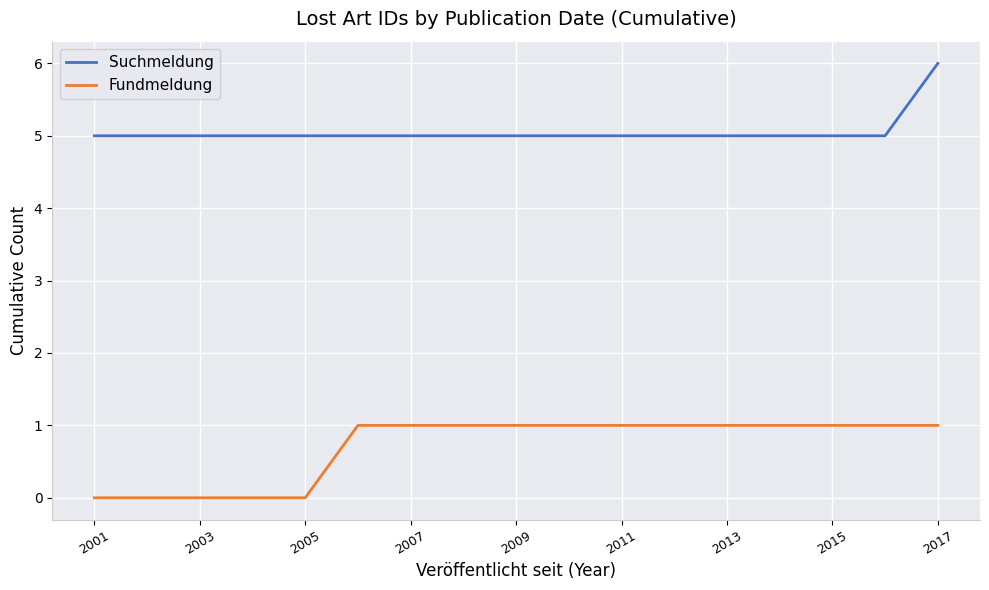

True or false: Fundmeldung and Suchmeldung intersect in this chart.

False